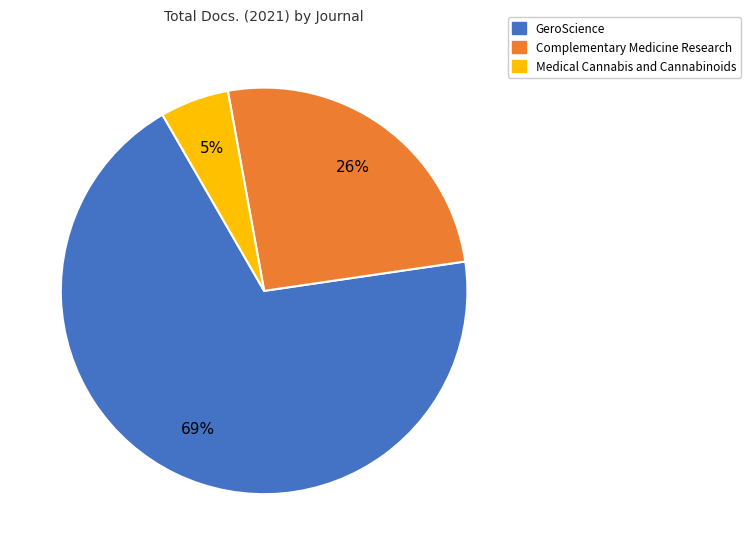

To the nearest percent, what percentage of the pie is Medical Cannabis and Cannabinoids?

5%